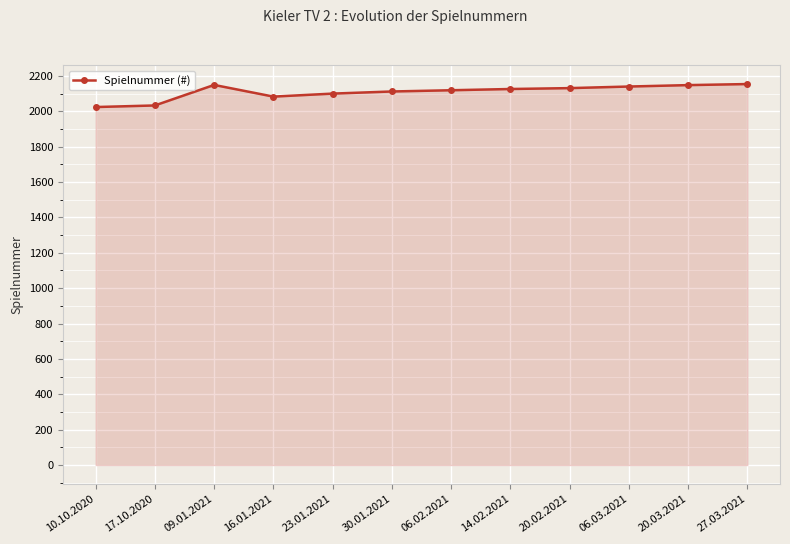

What is the value of the 5th point from the left?

2100